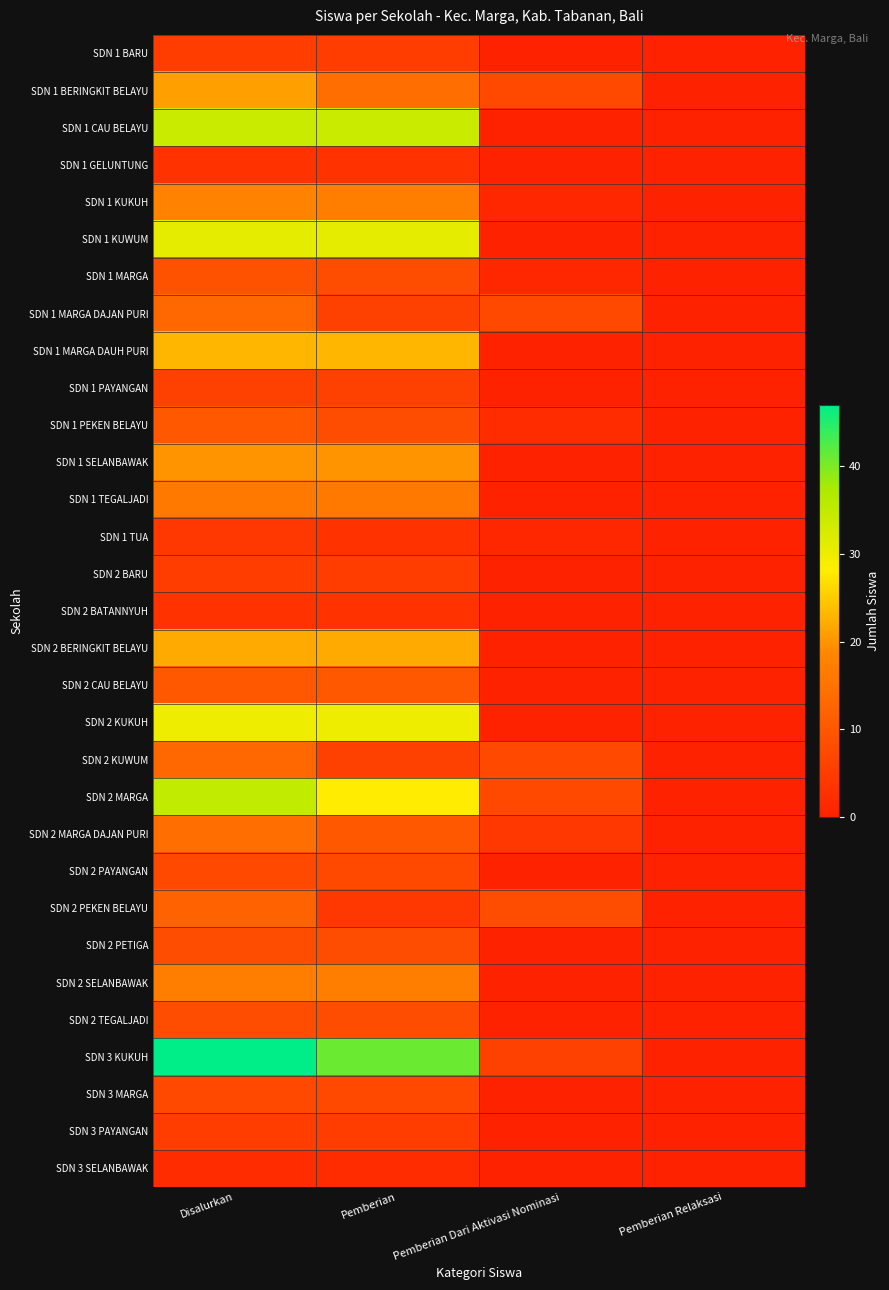

What is the difference between the highest and lowest values at Pemberian?

39